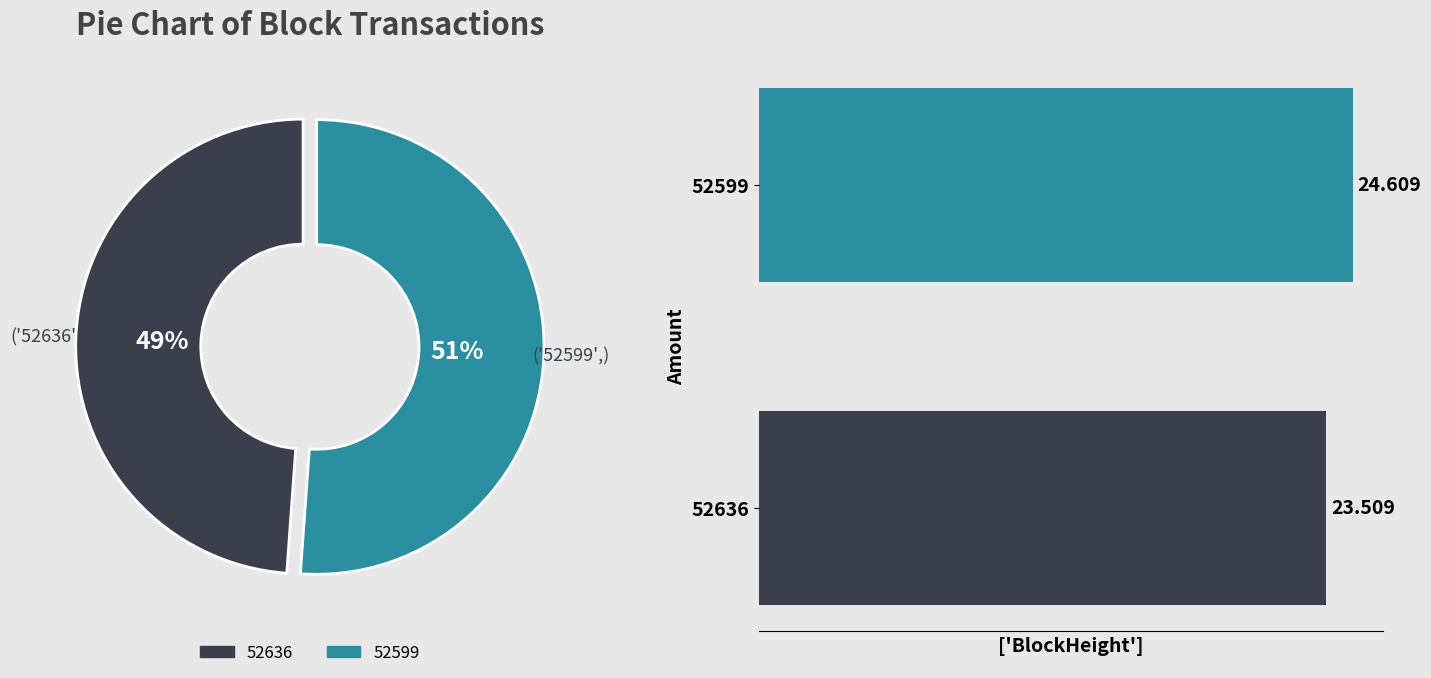

Does any single category account for the majority?

Yes